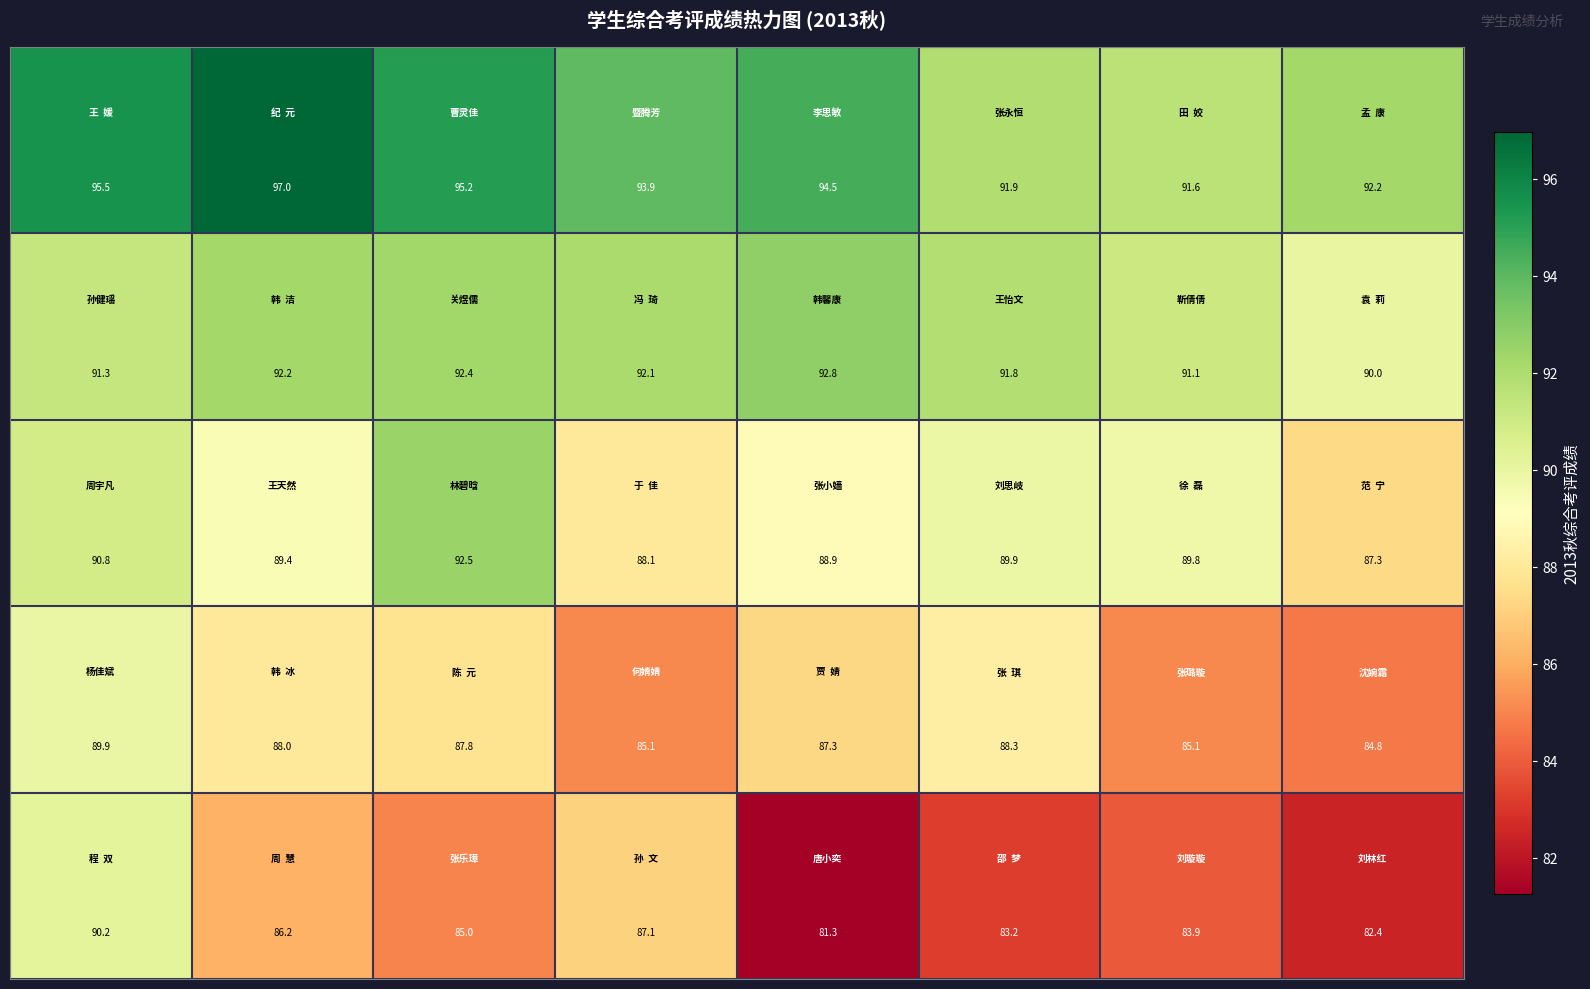

At how many categories does at least one series exceed 82?

8